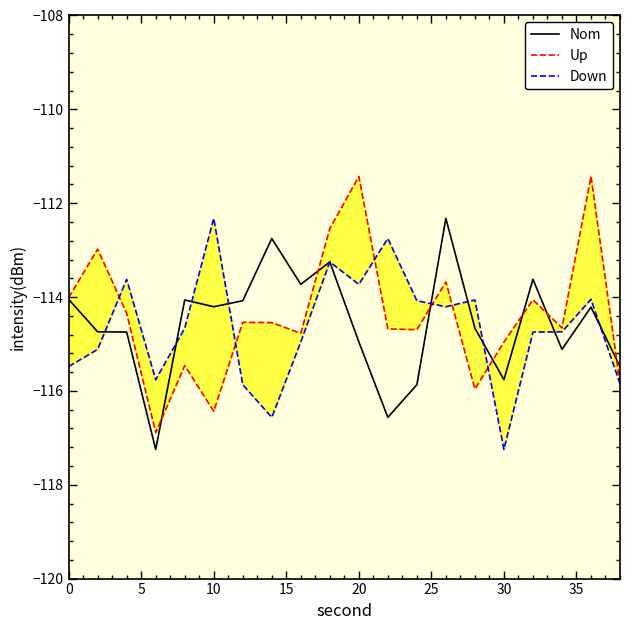

Reading left to right, extract all data points from this chart.

Nom: -114.0	-114.7	-114.7	-117.2	-114.1	-114.2	-114.1	-112.8	-113.7	-113.3	-115.0	-116.6	-115.9	-112.3	-114.7	-115.8	-113.6	-115.1	-114.2	-115.5
Up: -114.0	-113.0	-114.3	-116.9	-115.5	-116.4	-114.5	-114.5	-114.8	-112.5	-111.4	-114.7	-114.7	-113.7	-116.0	-115.0	-114.1	-114.7	-111.4	-115.8
Down: -115.5	-115.1	-113.6	-115.8	-114.7	-112.3	-115.9	-116.6	-115.0	-113.3	-113.7	-112.8	-114.1	-114.2	-114.1	-117.2	-114.7	-114.7	-114.0	-115.8